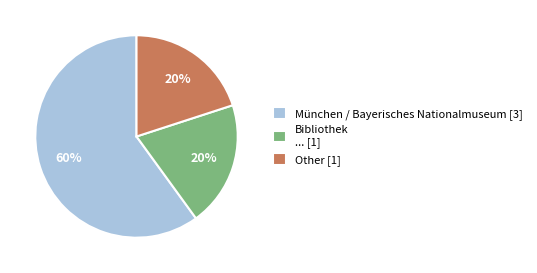

Approximately how many times larger is the value at Other [1] compared to München / Bayerisches Nationalmuseum [3]?

0.3